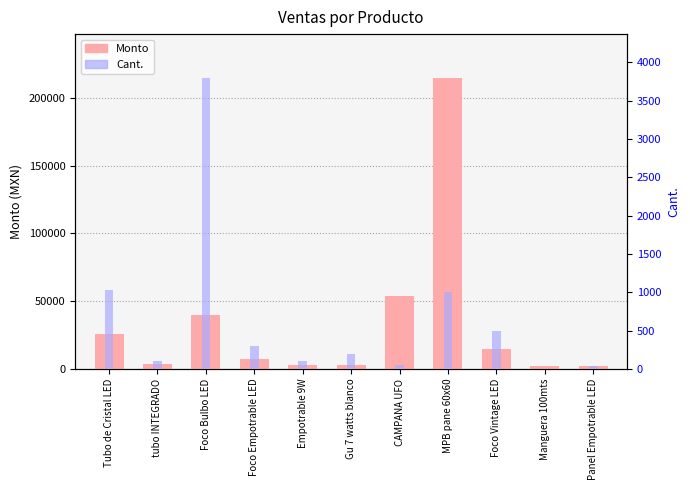

At which label does Monto first exceed 7180?

Tubo de Cristal LED